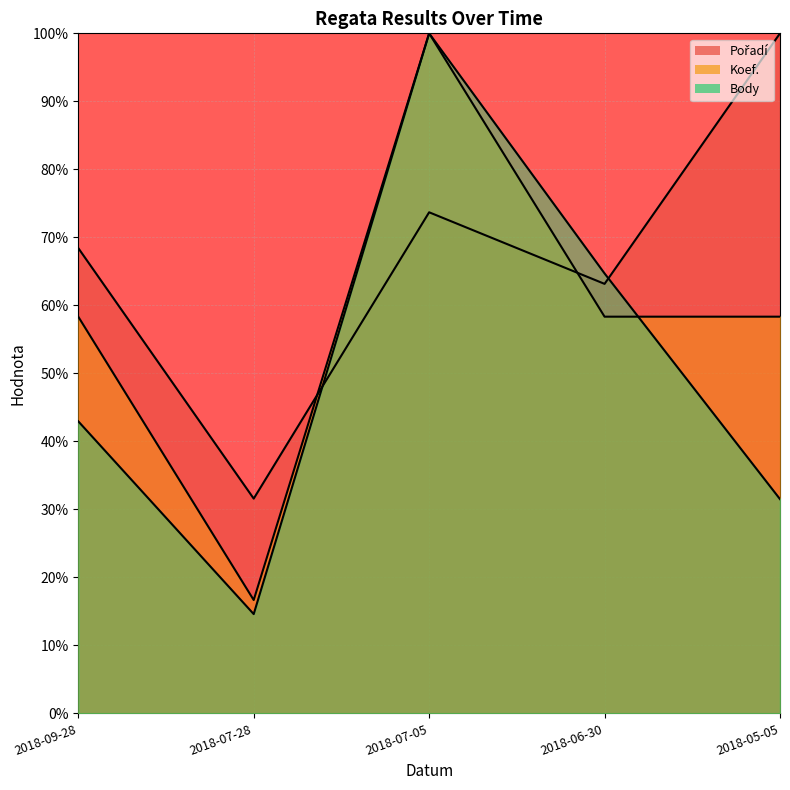

Which series ends up on top after the final intersection of Koef. and Pořadí?

Pořadí